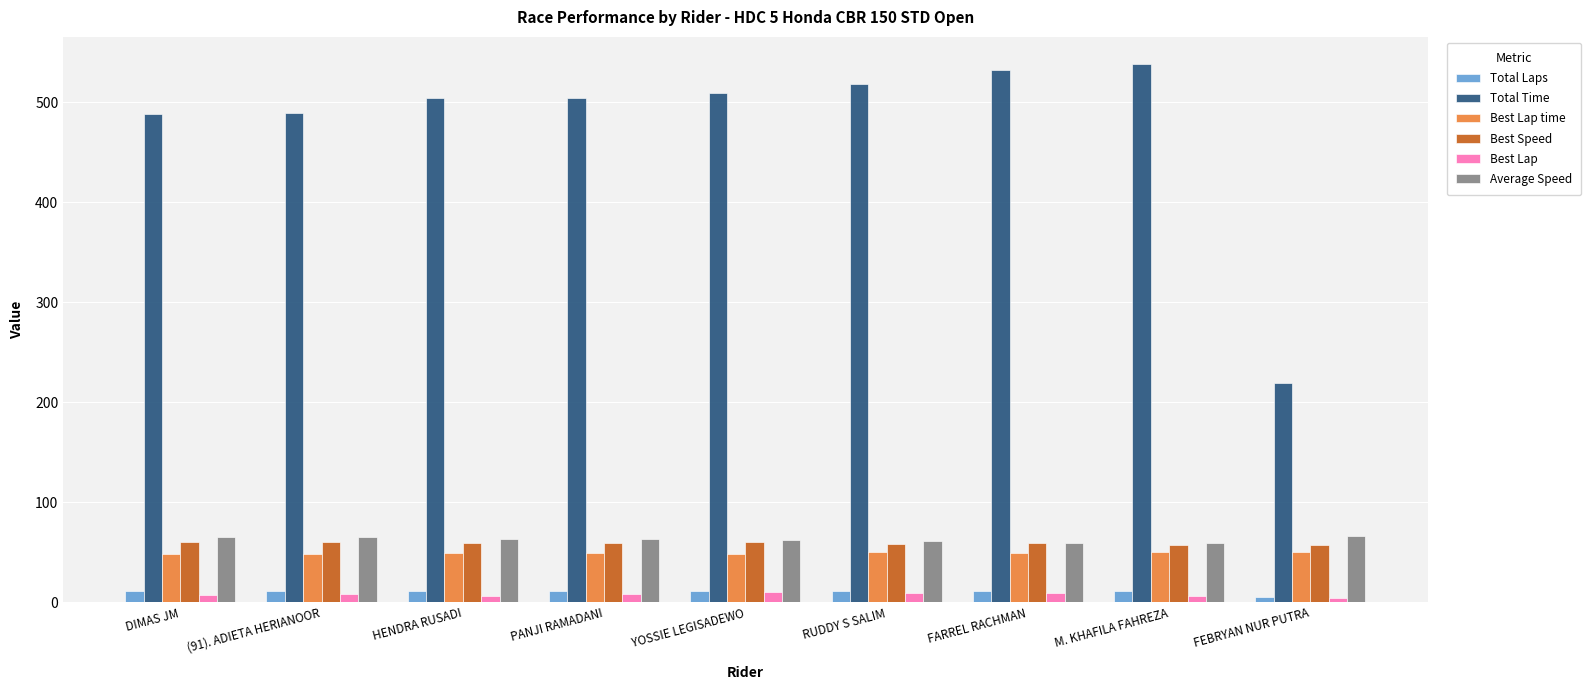

What is the spread (max minus min) of values at PANJI RAMADANI?

496.4